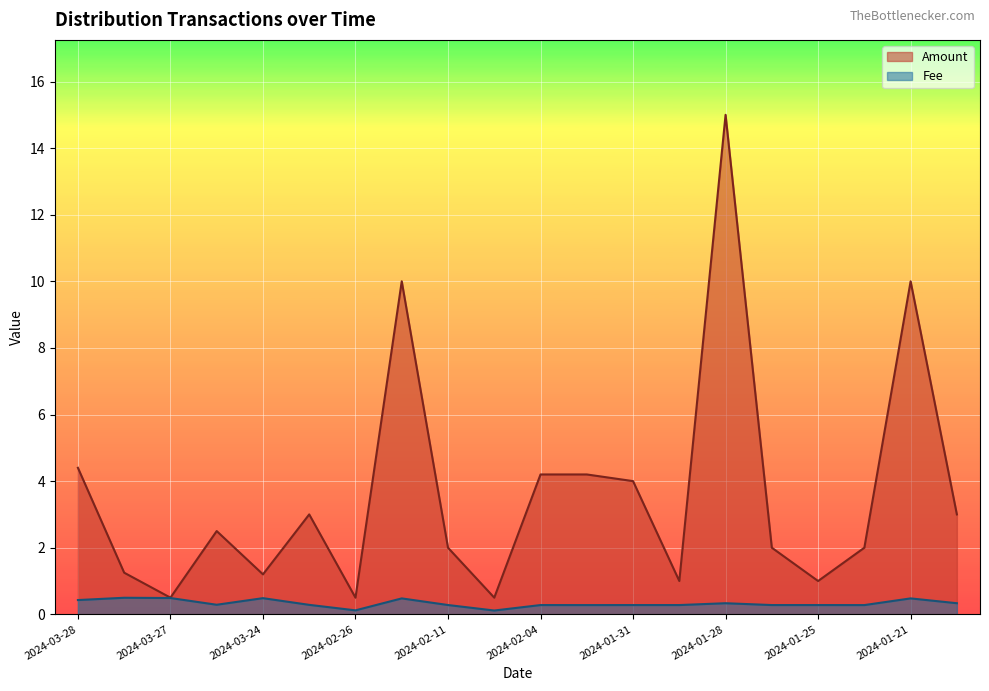

List the series in order of their overall mean, highest first.

Amount, Fee